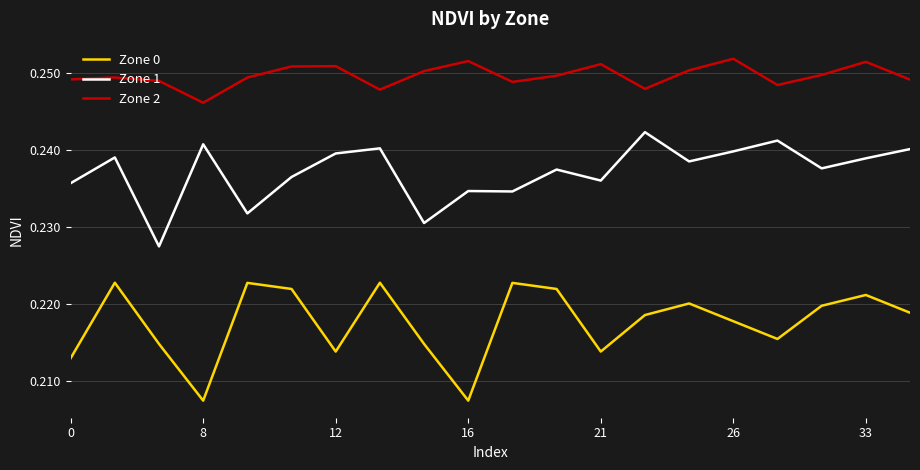

Count the Zone 0 values in the range 0 to 1.

20